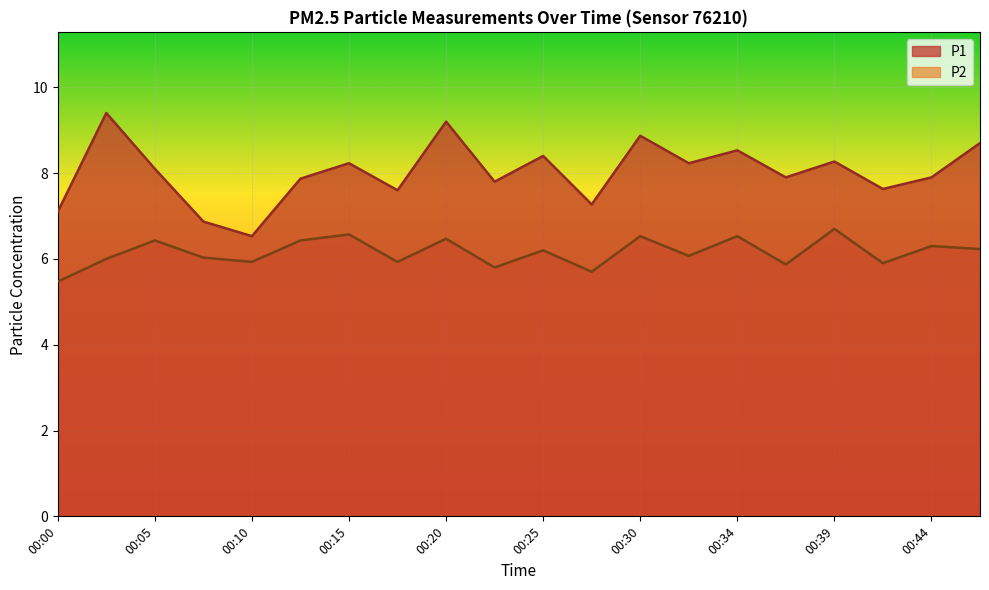

What is the lowest value of the P1 series?

6.5